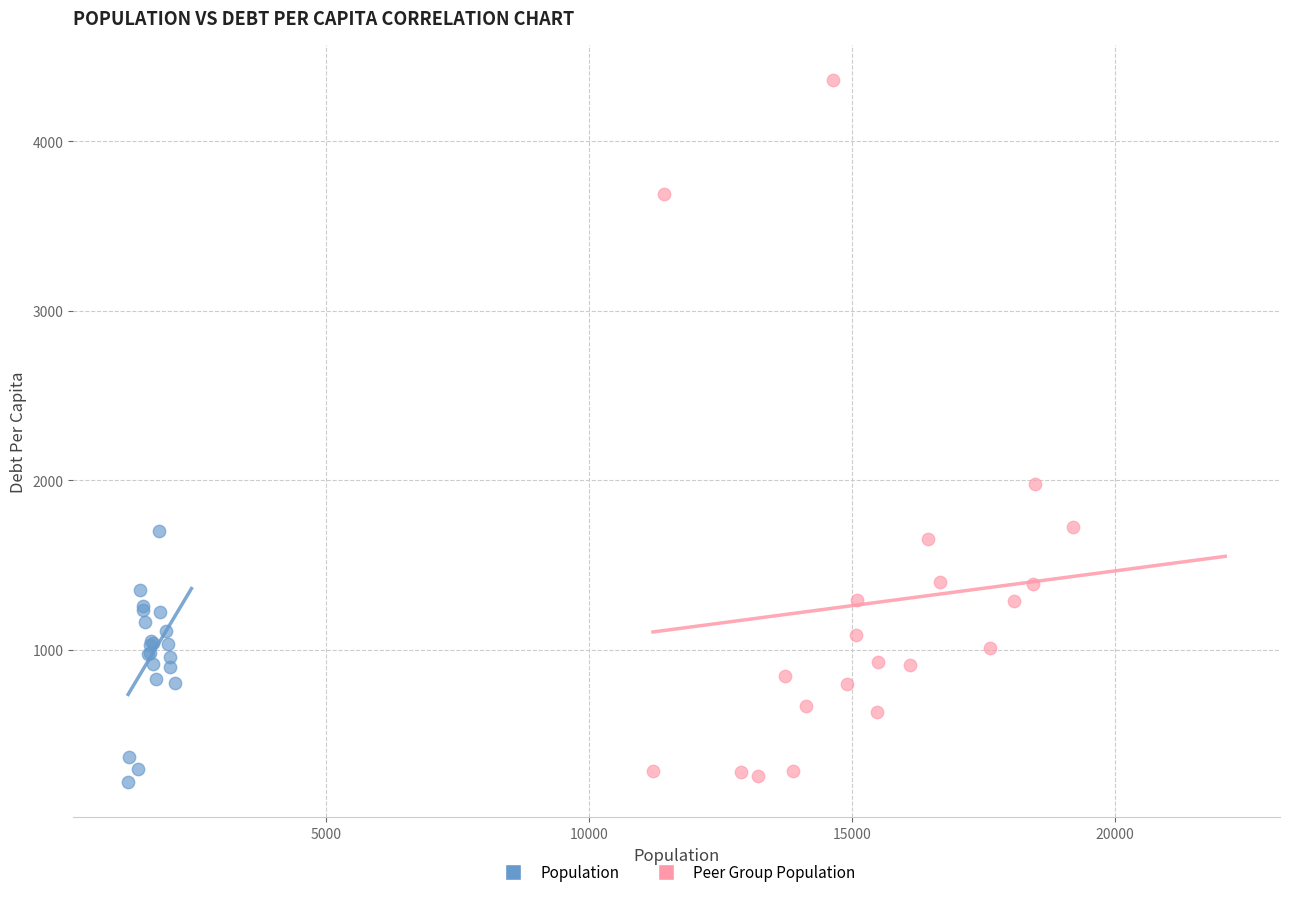

What are all the series names shown in the legend?

Population, Peer Group Population